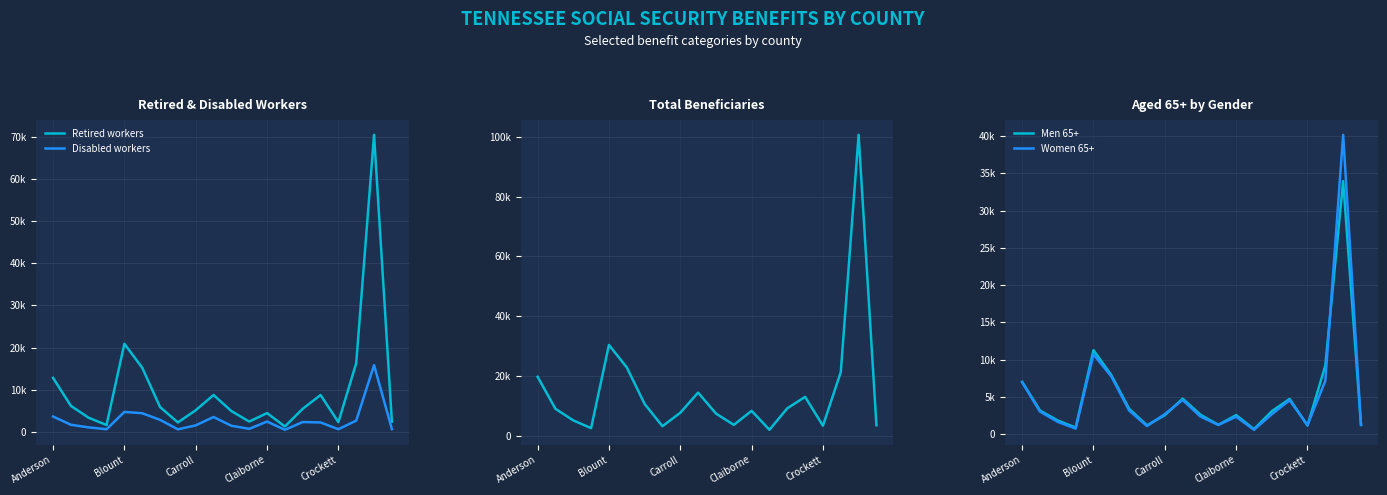

The Retired workers series shows 2225 at 7. True or false?

True